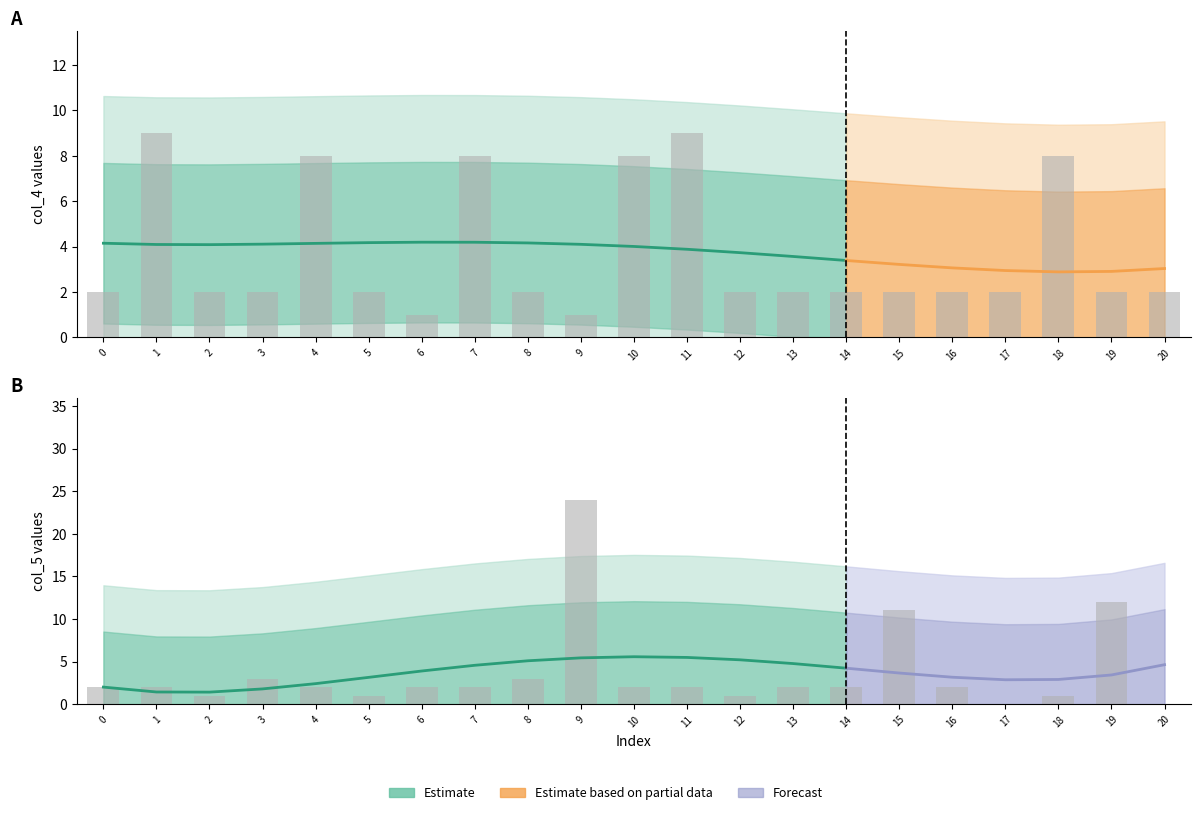

At which label does col_5 reach its peak?

9